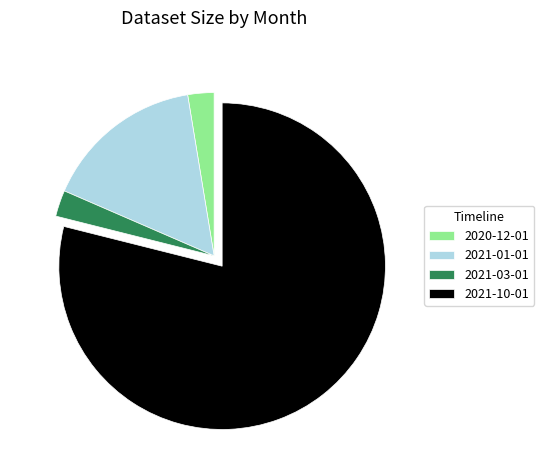

Is the sum of 2021-03-01 and 2021-10-01 greater than half?

Yes